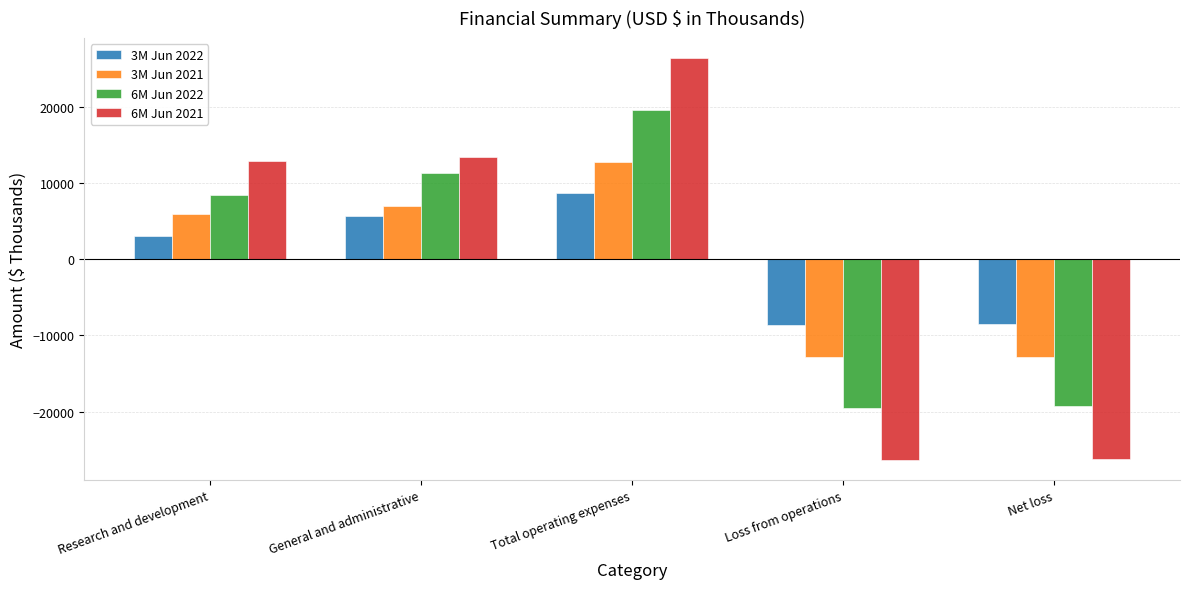

What is the sum of all 3M Jun 2021 values?

10